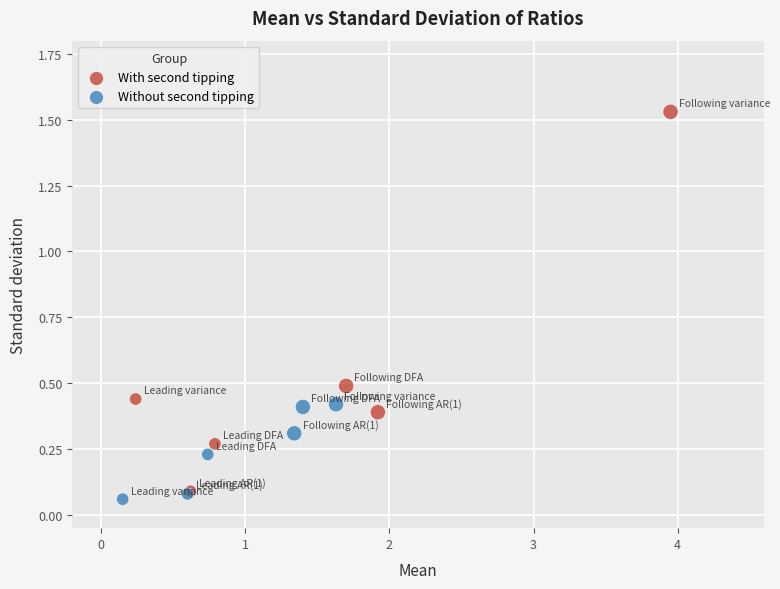

Which series has the widest spread of Y values?

With second tipping